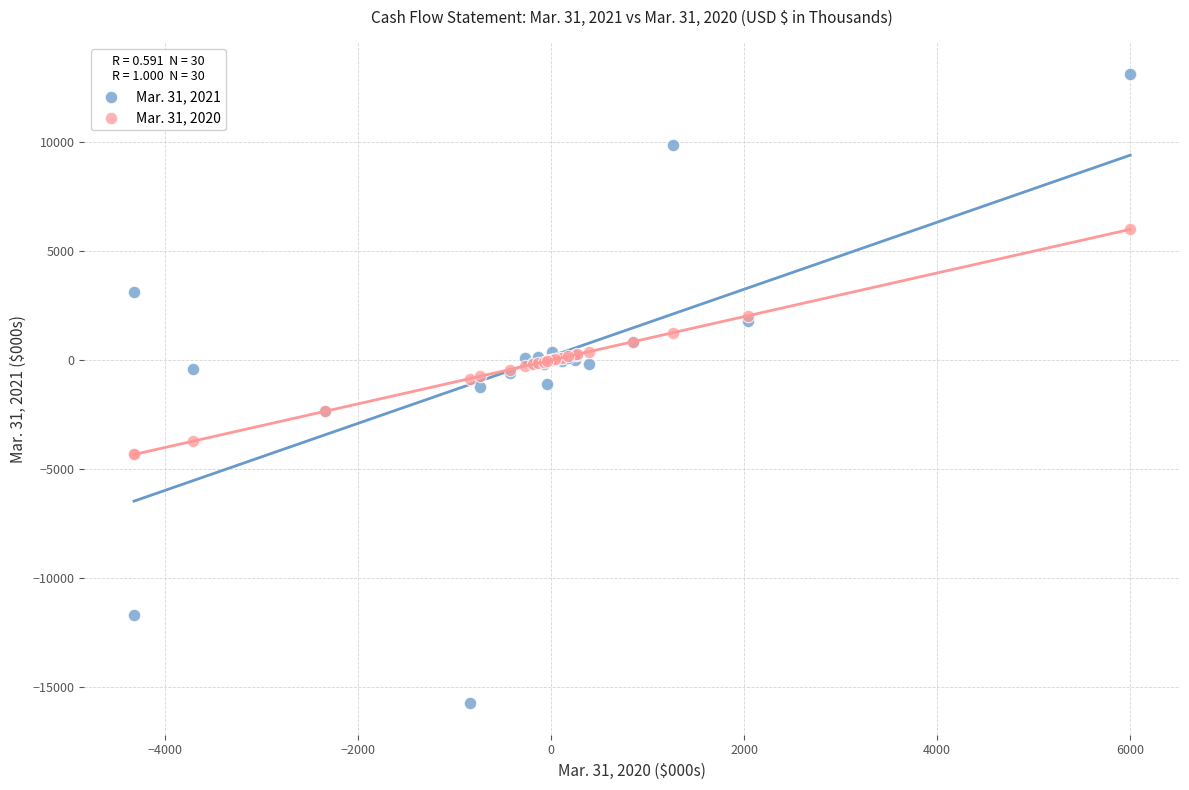

What are all the series names shown in the legend?

Mar. 31, 2021, Mar. 31, 2020